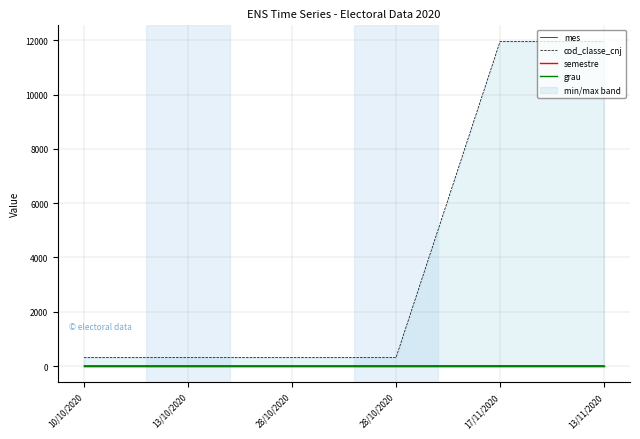

Between 13/10/2020 and 28/10/2020, which series saw the biggest shift?

mes